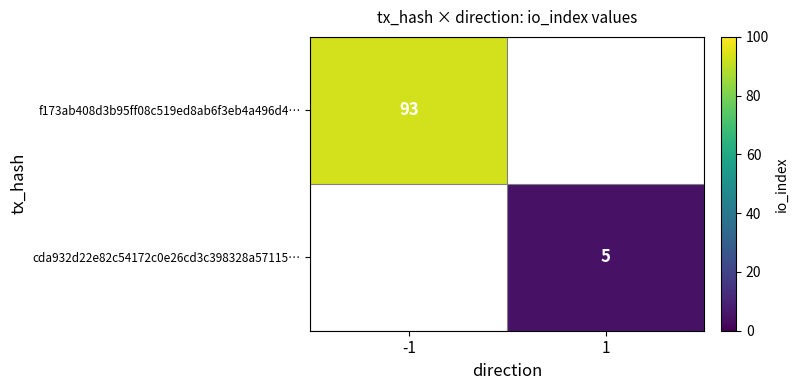

True or false: cda932d22e82c54172c0e26cd3c398328a57115… has a value of 5 at 1.

True